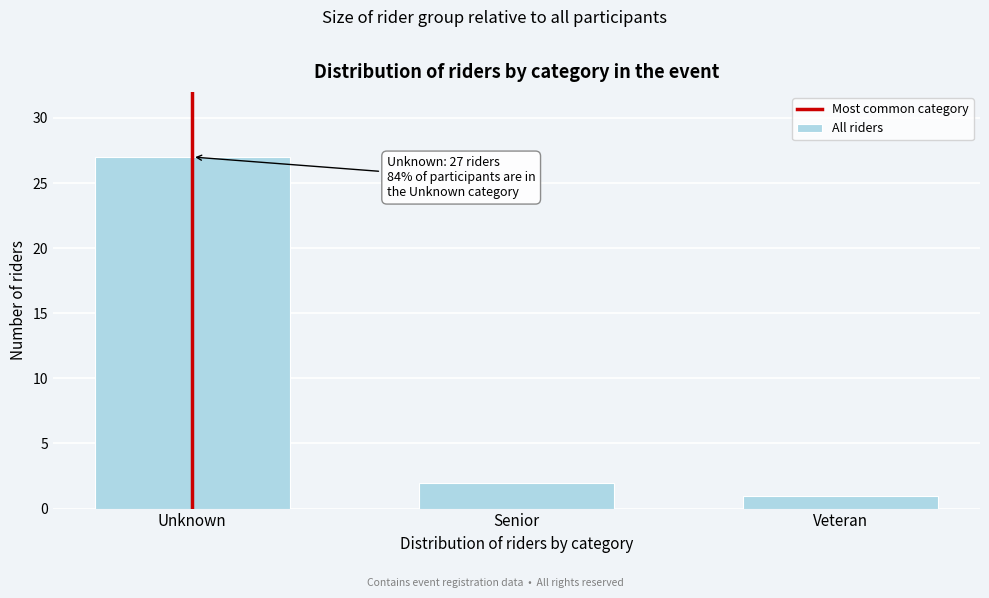

Reading left to right, extract all data points from this chart.

27	2	1